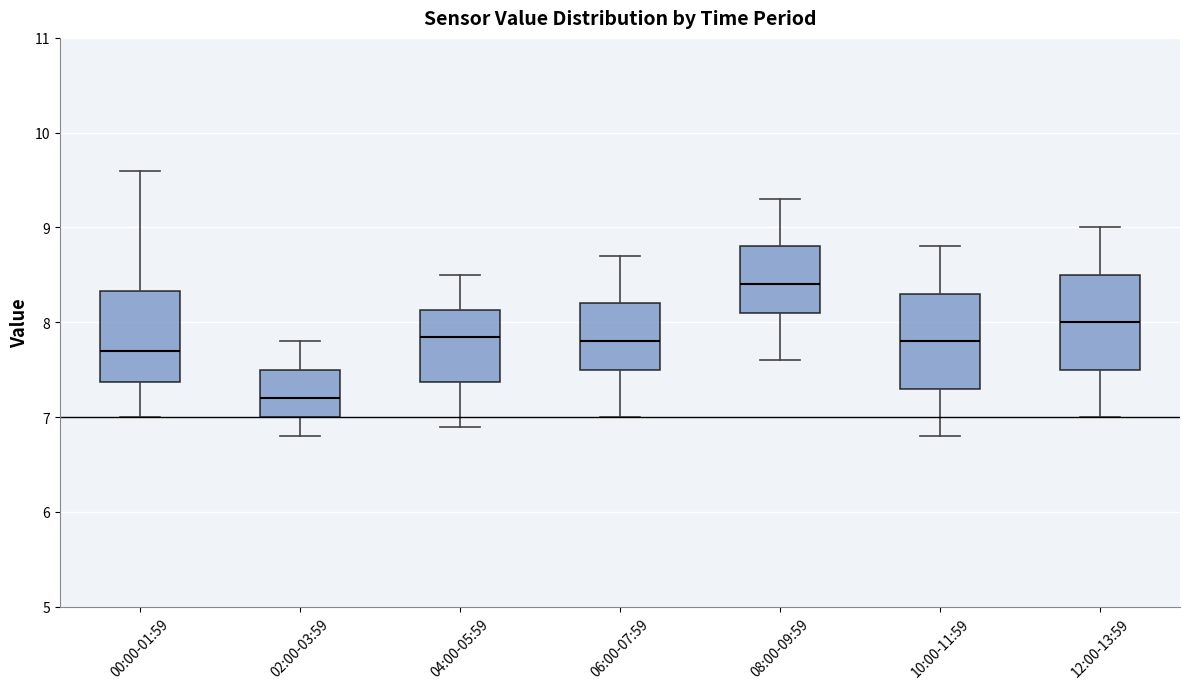

Which box's median line is the highest?

08:00-09:59